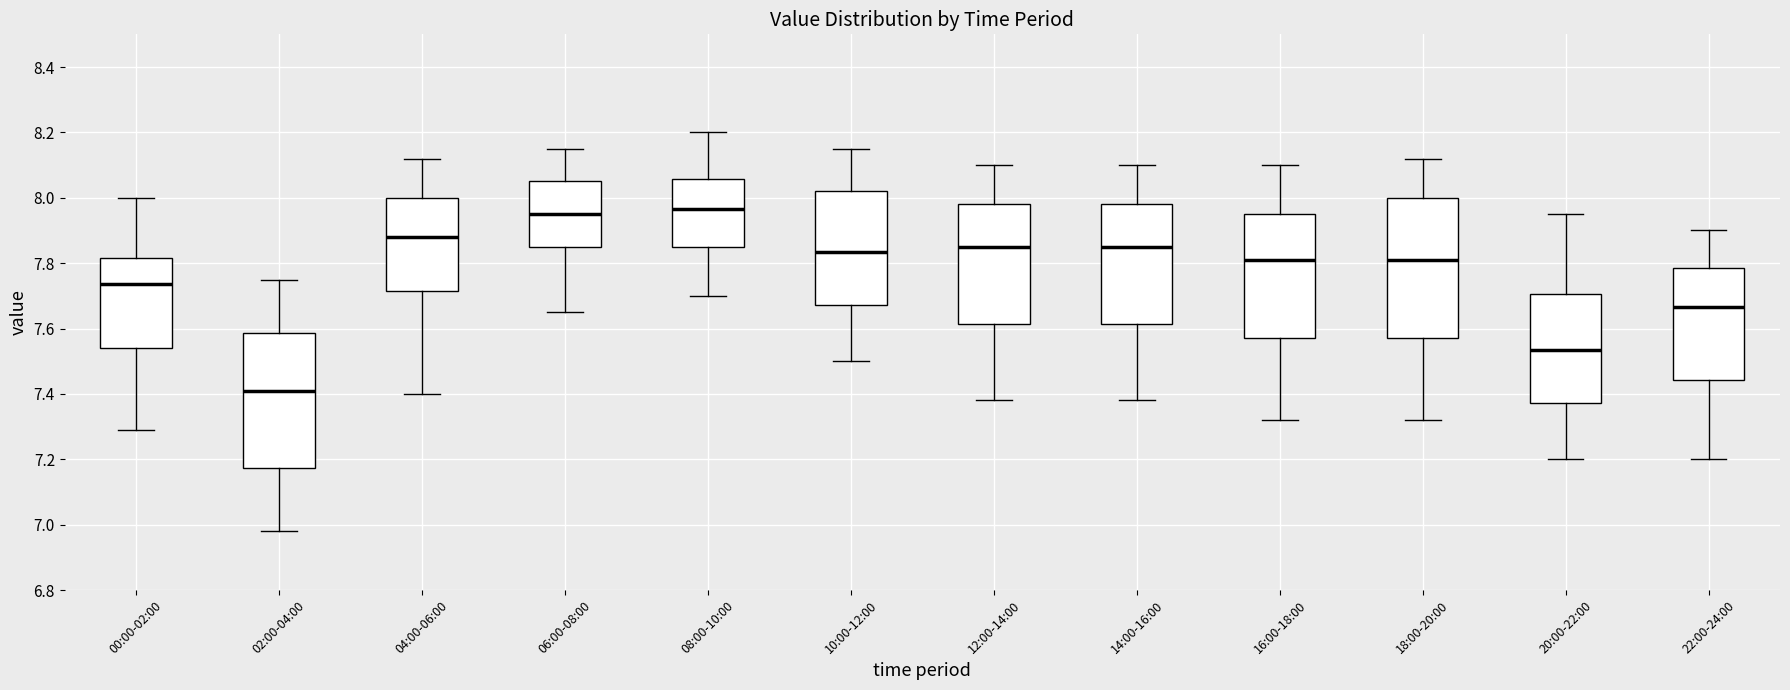

Reading left to right, transcribe this box plot: for each box, give where its median line is, the range the box spans, and where its two whiskers end, as read against the y-axis. The values are not printed on the chart, so give them approximately, as read against the axis.

00:00-02:00: median 7.74, box 7.54 to 7.82, whiskers 7.30 to 8.00
02:00-04:00: median 7.42, box 7.18 to 7.58, whiskers 6.98 to 7.76
04:00-06:00: median 7.88, box 7.72 to 8.00, whiskers 7.40 to 8.12
06:00-08:00: median 7.96, box 7.86 to 8.06, whiskers 7.66 to 8.16
08:00-10:00: median 7.96, box 7.86 to 8.06, whiskers 7.70 to 8.20
10:00-12:00: median 7.84, box 7.68 to 8.02, whiskers 7.50 to 8.16
12:00-14:00: median 7.86, box 7.62 to 7.98, whiskers 7.38 to 8.10
14:00-16:00: median 7.86, box 7.62 to 7.98, whiskers 7.38 to 8.10
16:00-18:00: median 7.82, box 7.58 to 7.96, whiskers 7.32 to 8.10
18:00-20:00: median 7.82, box 7.58 to 8.00, whiskers 7.32 to 8.12
20:00-22:00: median 7.54, box 7.38 to 7.70, whiskers 7.20 to 7.96
22:00-24:00: median 7.66, box 7.44 to 7.78, whiskers 7.20 to 7.90